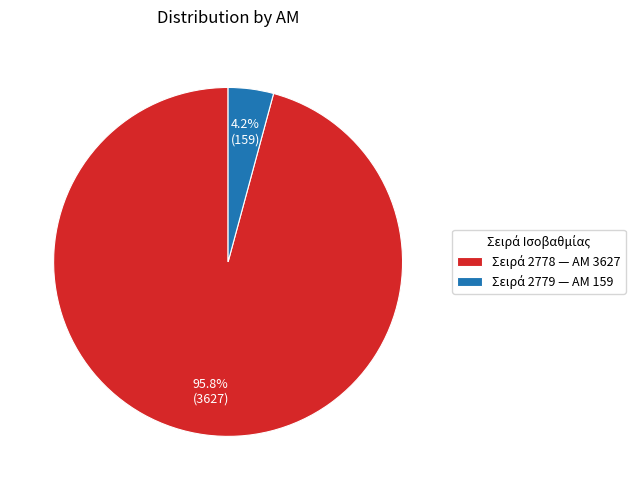

Count the number of slices in the pie.

2